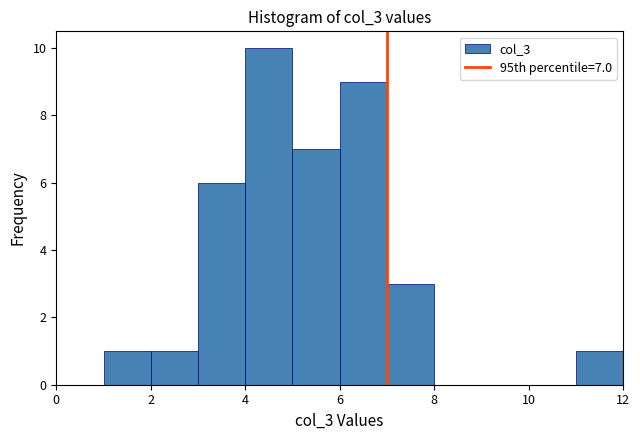

Which range on the x-axis has the tallest bar?

4 to 5